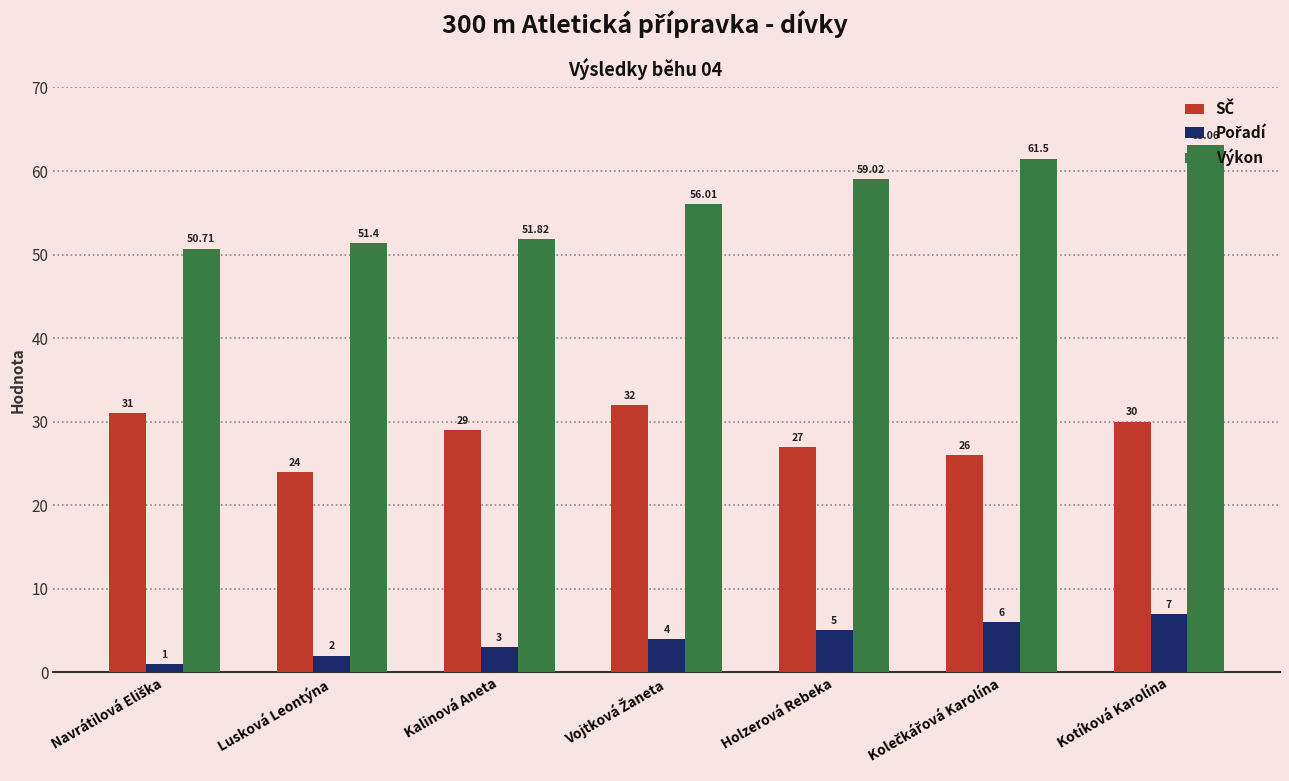

Which label corresponds to the largest value in the chart?

Kotíková Karolína